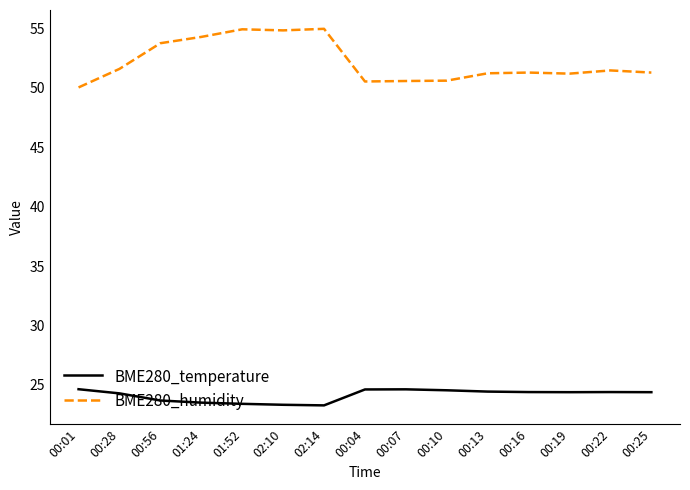

Is this an area chart (filled region under the line)?

No